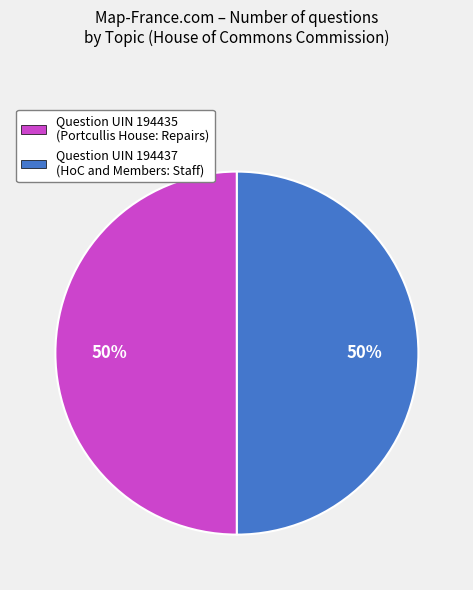

To the nearest percent, what is the average slice percentage?

50%